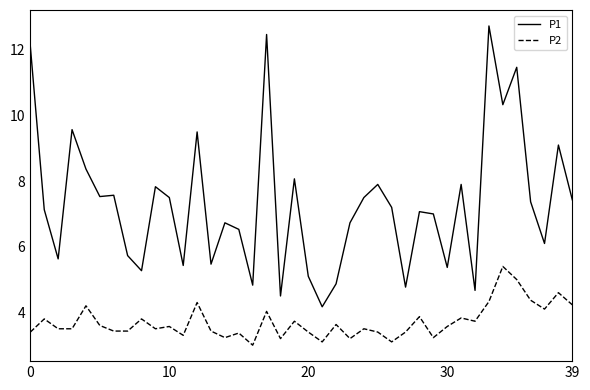

At how many categories does at least one series exceed 11?

4